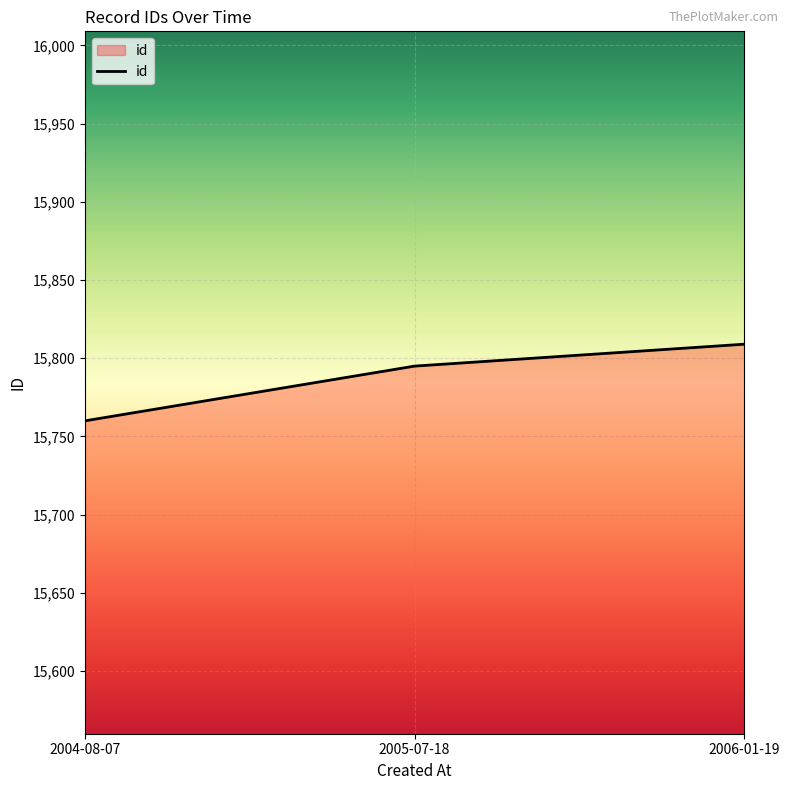

True or false: the data shows 15809 at 2006-01-19.

True